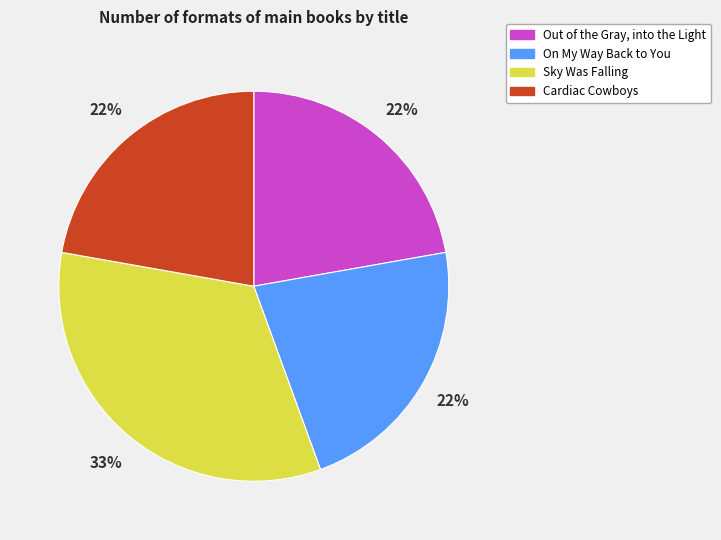

How many slices are in this pie chart?

4